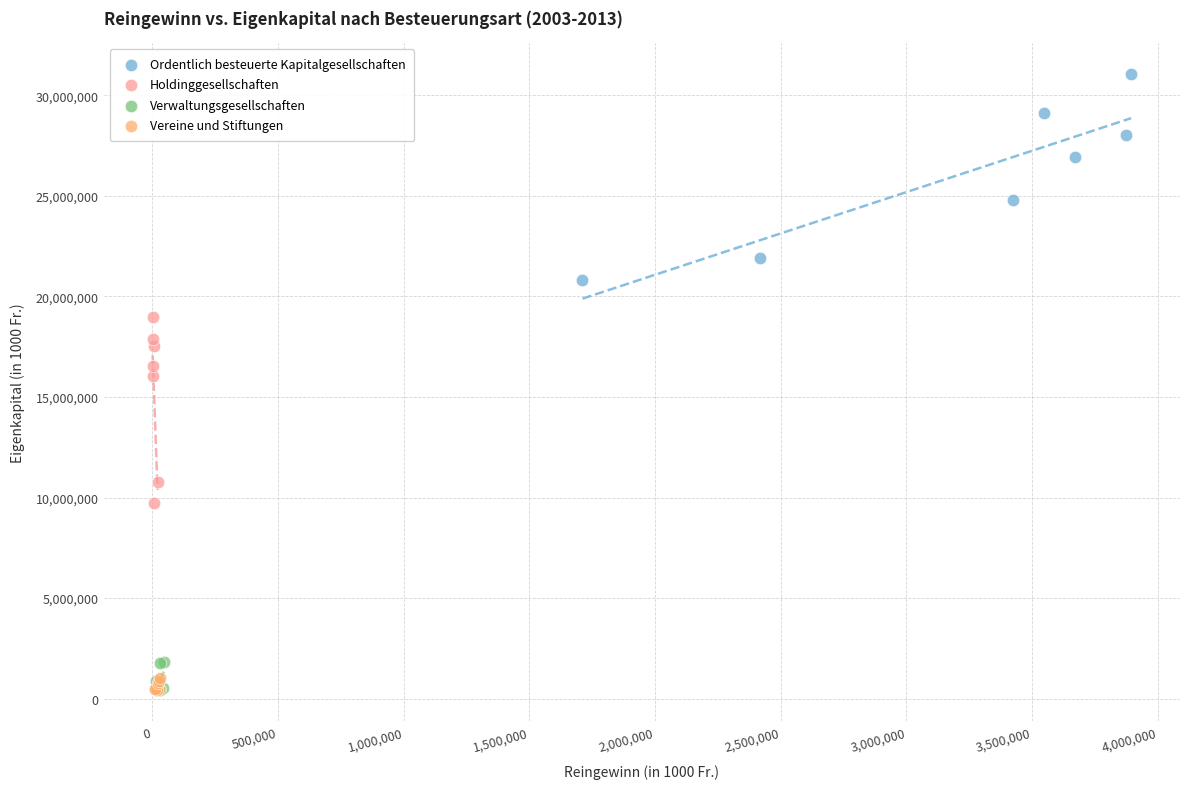

Which series contains the highest Y value?

Ordentlich besteuerte Kapitalgesellschaften